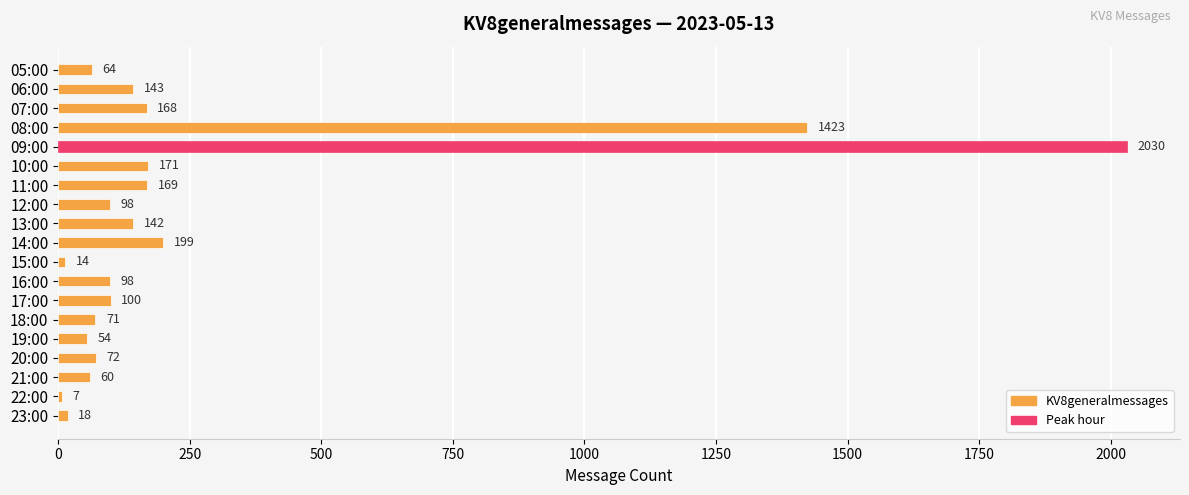

How many categories are shown in the chart?

19